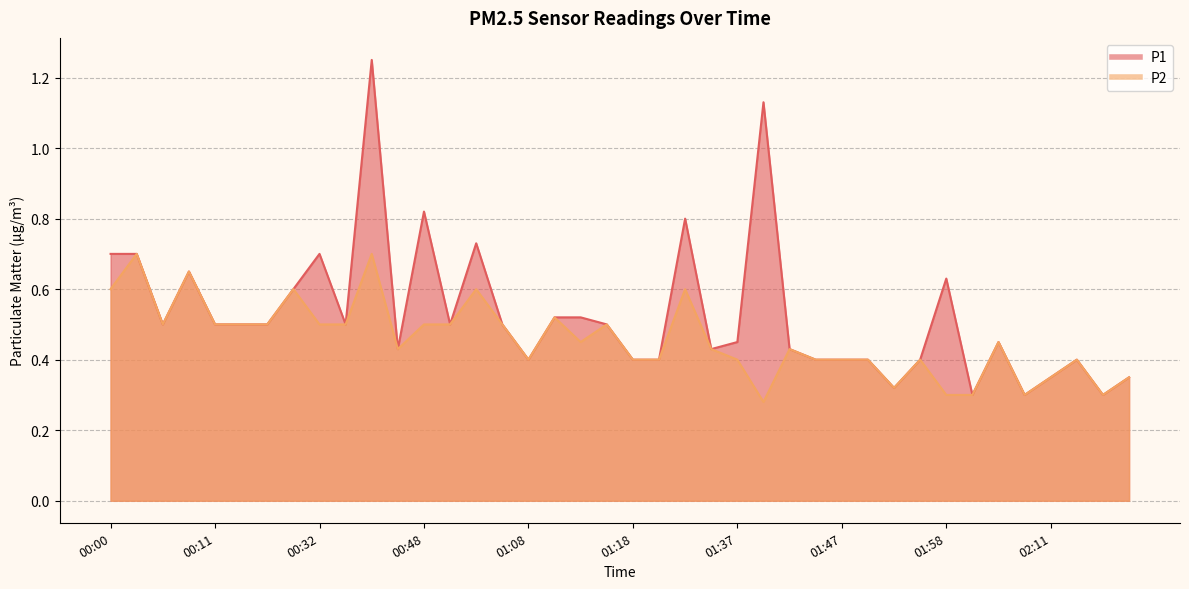

Where is P2 nearest to the value 0?

01:40